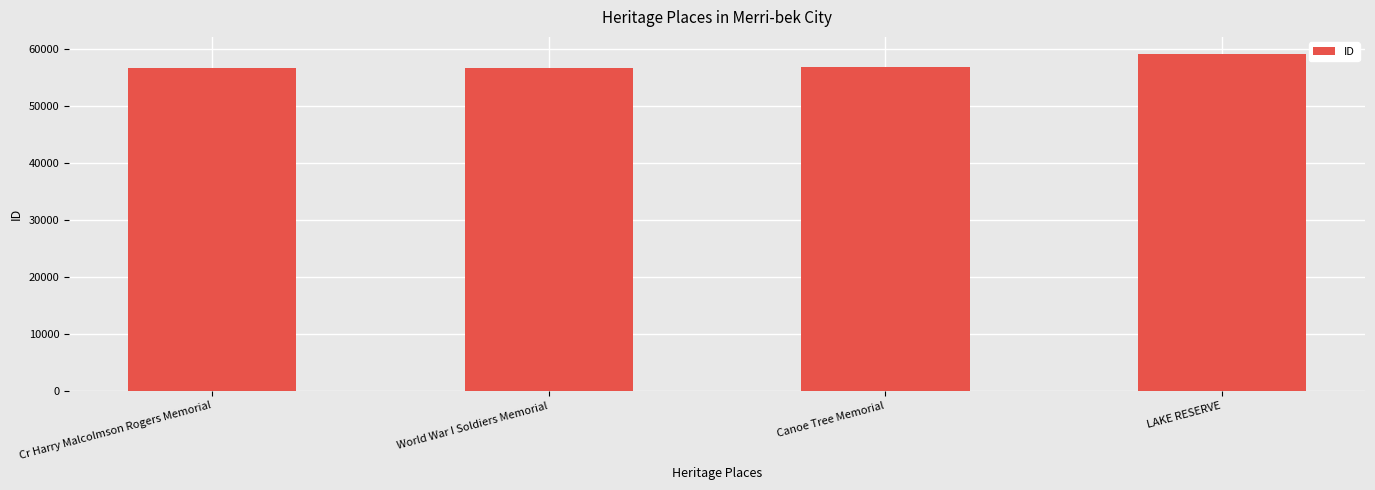

What is the ratio of the value at Cr Harry Malcolmson Rogers Memorial to the value at World War I Soldiers Memorial?

1.0